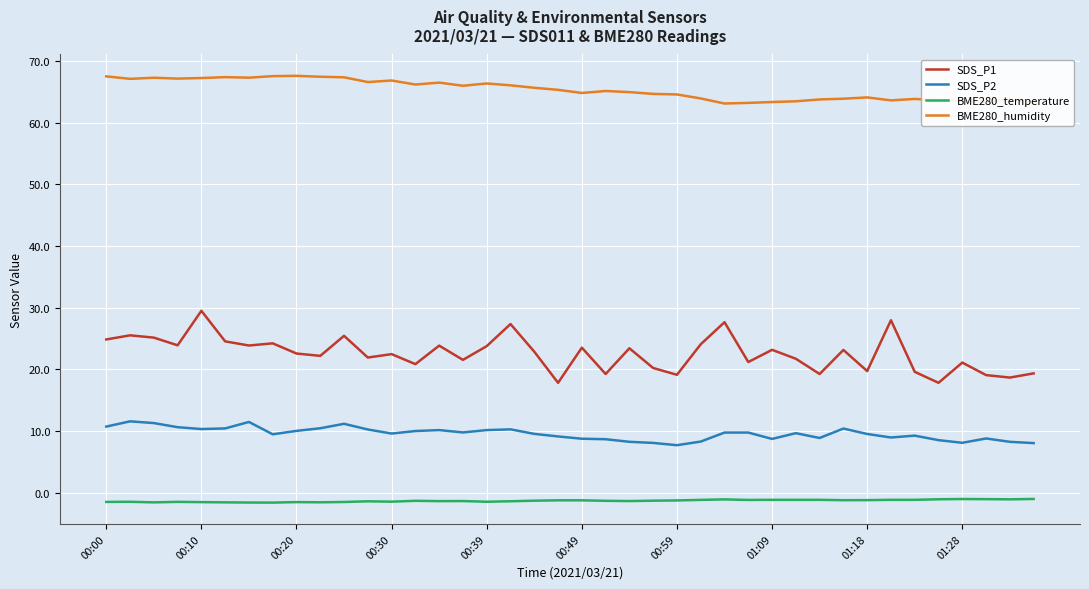

What is the maximum value shown in the chart?

67.6